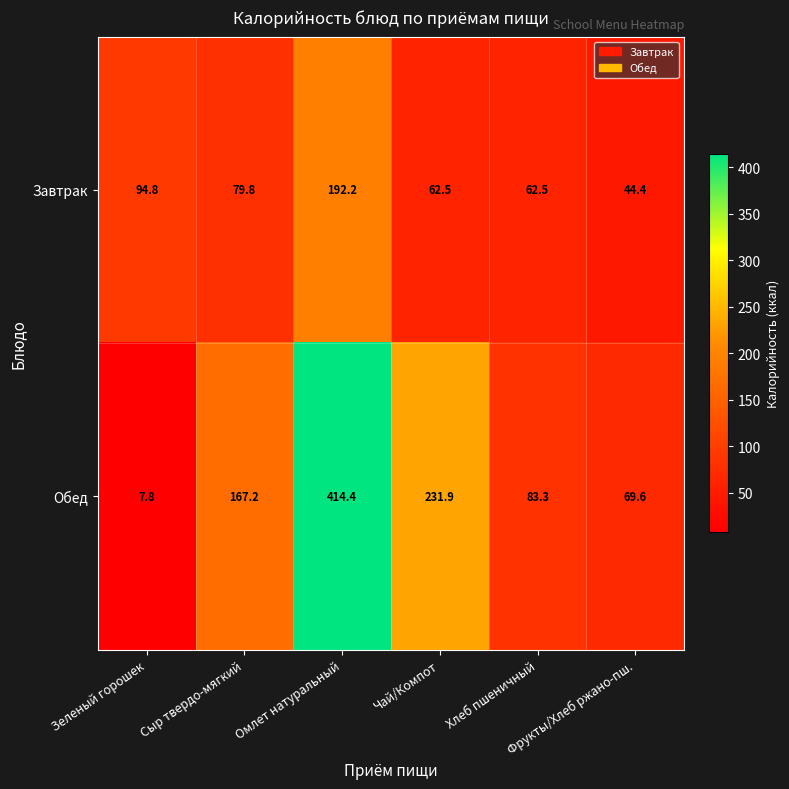

What is the sum of all Завтрак values?

536.2